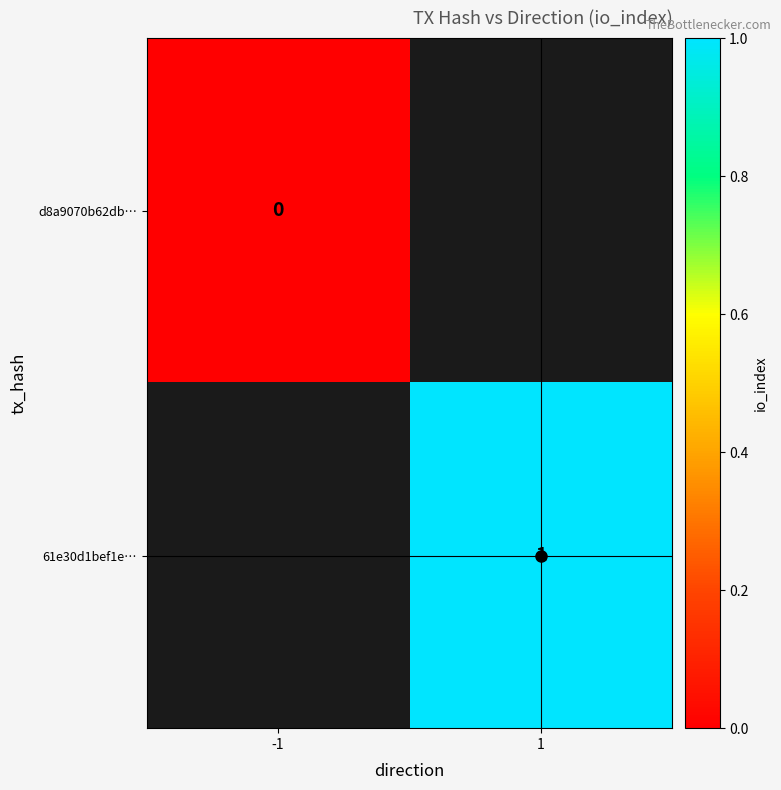

Is the value of d8a9070b62db… at -1 greater than the value of 61e30d1bef1e… at 1?

No